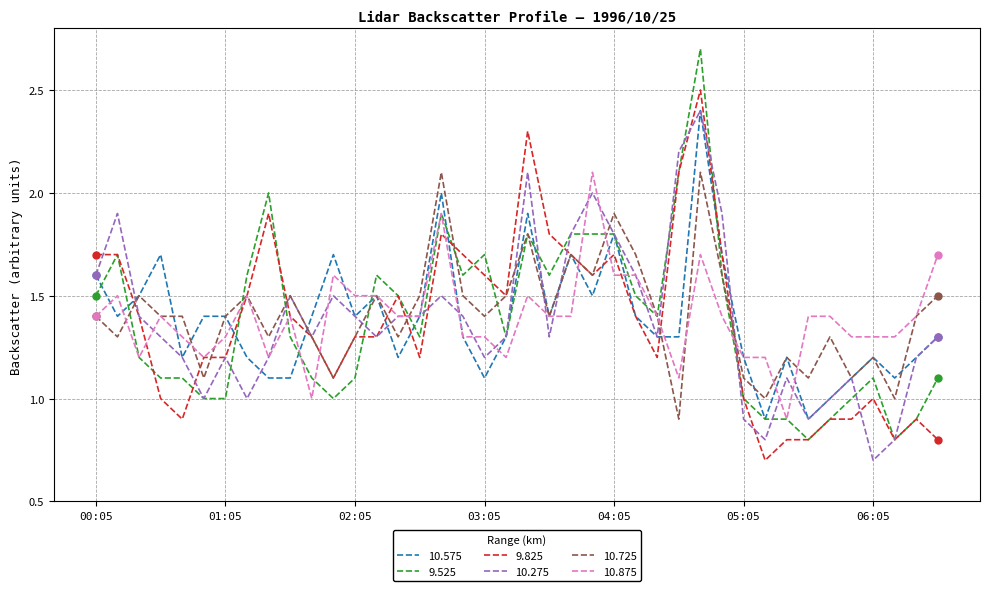

What is the average value of the 10.725 series?

1.4